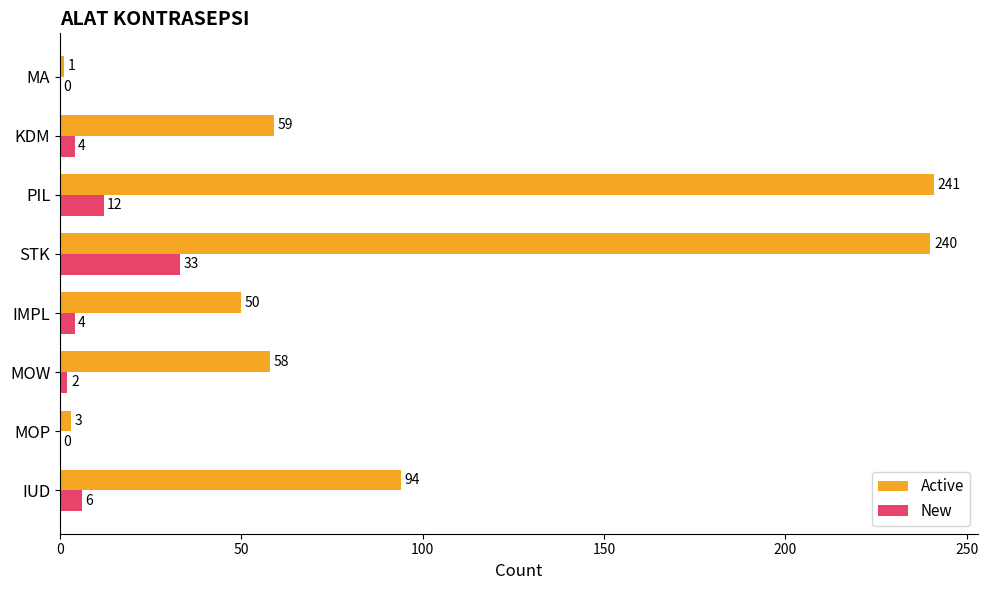

The Active series shows 241 at PIL. True or false?

True